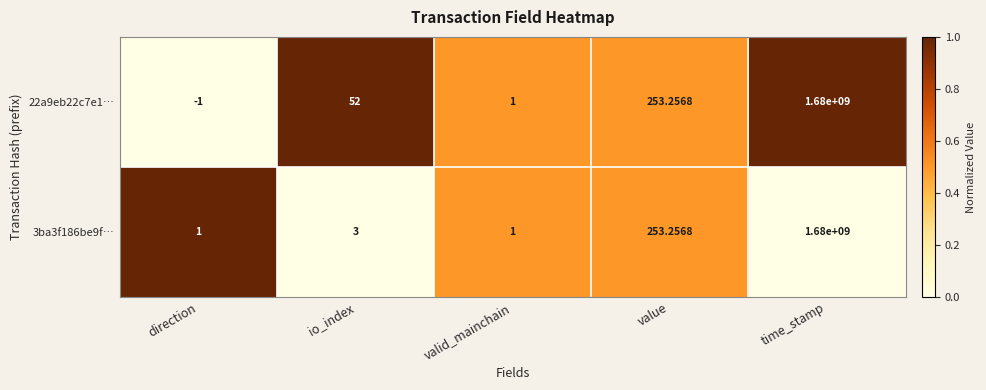

Where is 3ba3f186be9f… nearest to the value 840000000?

value